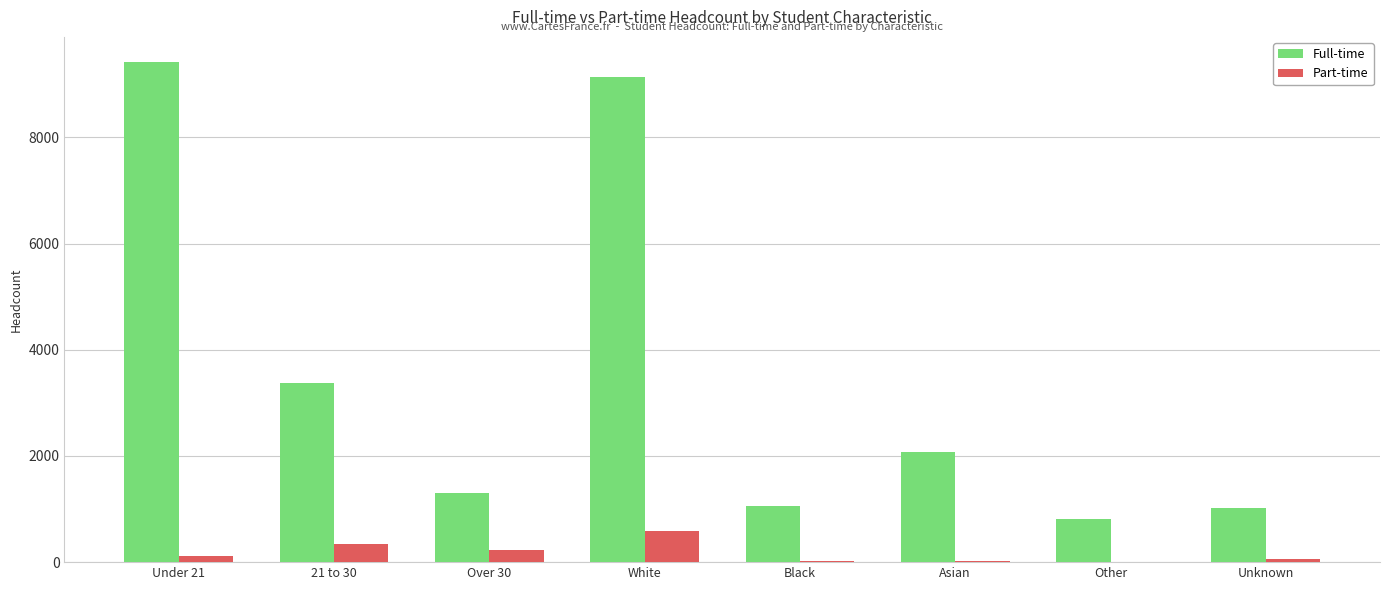

At which label is Full-time closest to 5117?

21 to 30